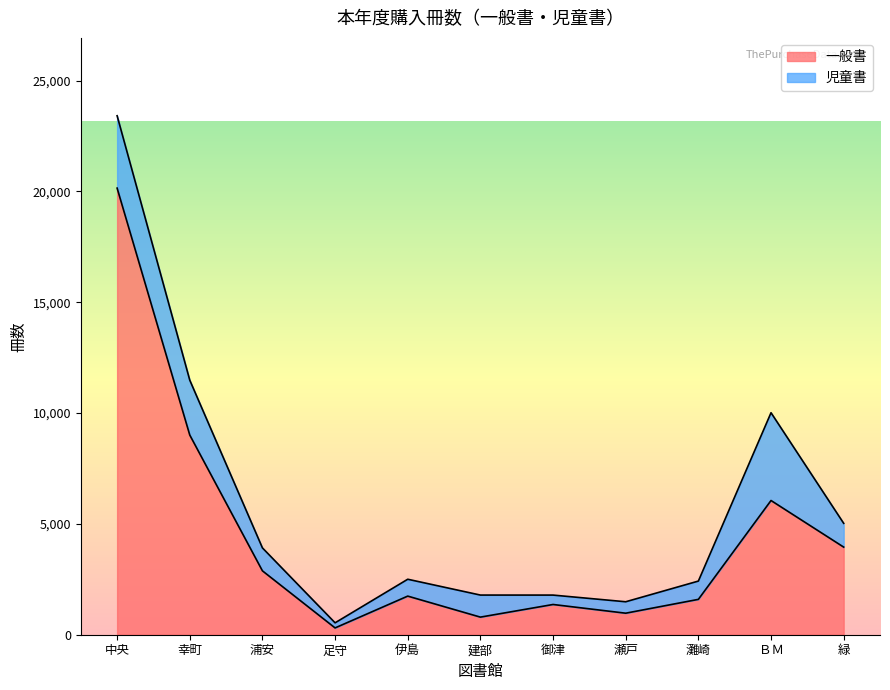

What is the difference between the maximum and second lowest values?

19354